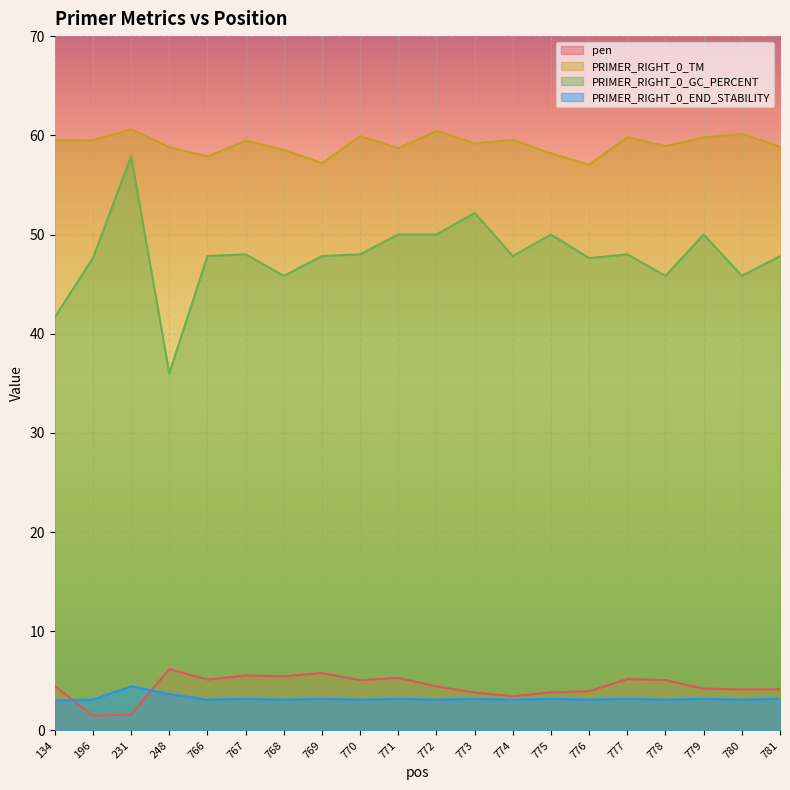

What value does the pen series have at 231?

1.6